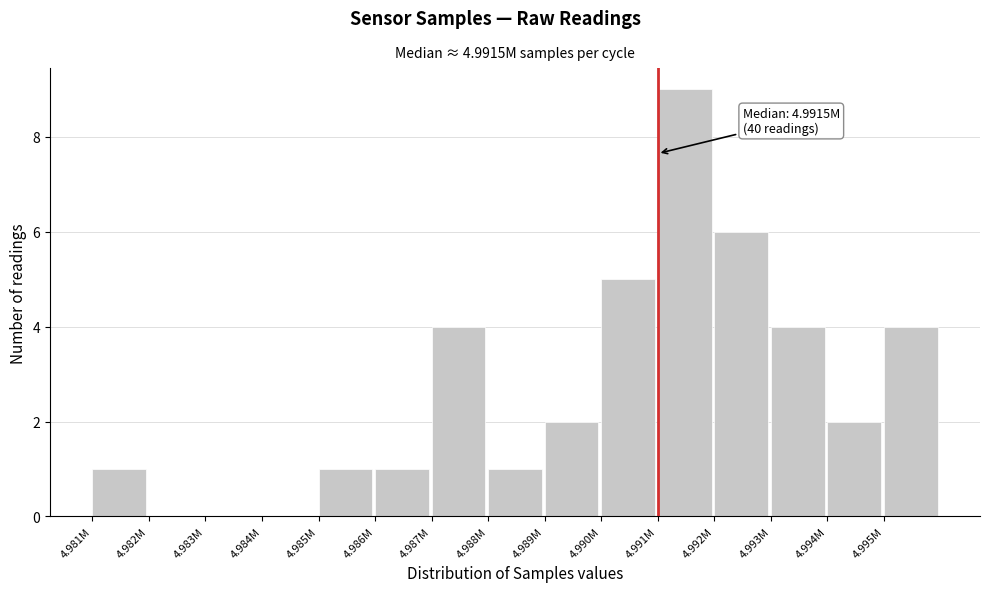

Reading left to right, extract all data points from this chart.

4.981M=1	4.982M=0	4.983M=0	4.984M=0	4.985M=1	4.986M=1	4.987M=4	4.988M=1	4.989M=2	4.990M=5	4.991M=9	4.992M=6	4.993M=4	4.994M=2	4.995M=4